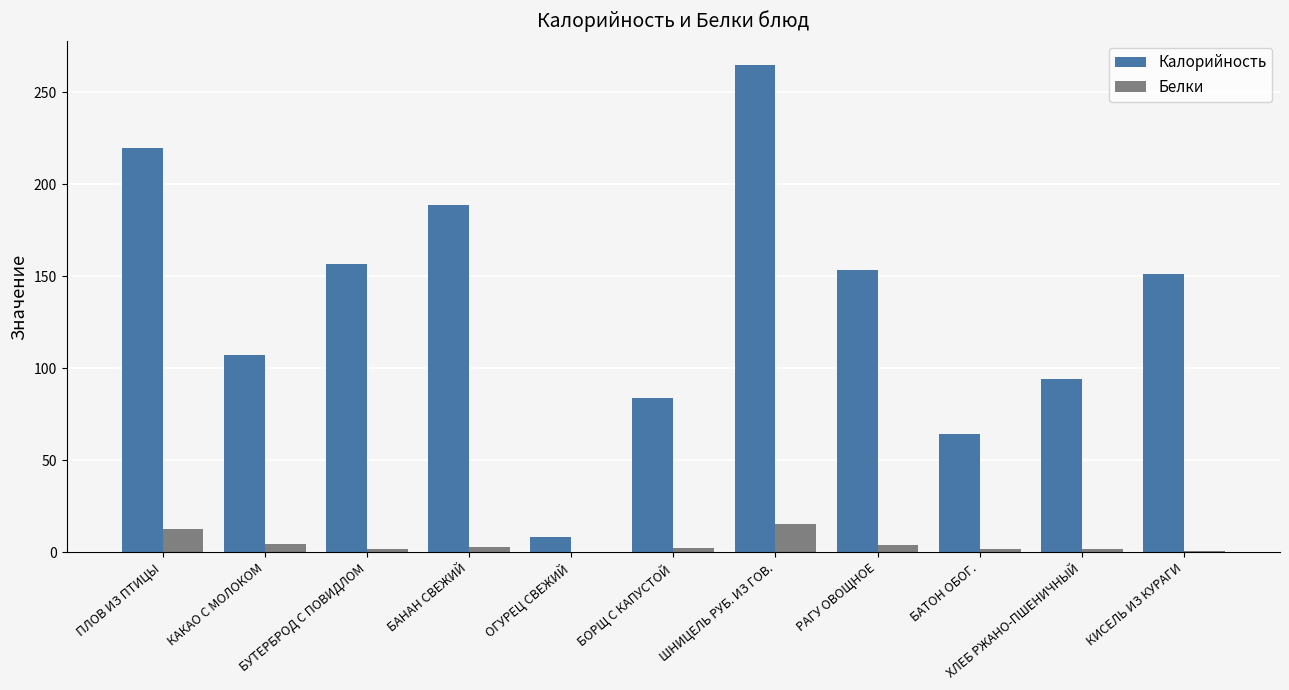

How many data points does each series have?

11